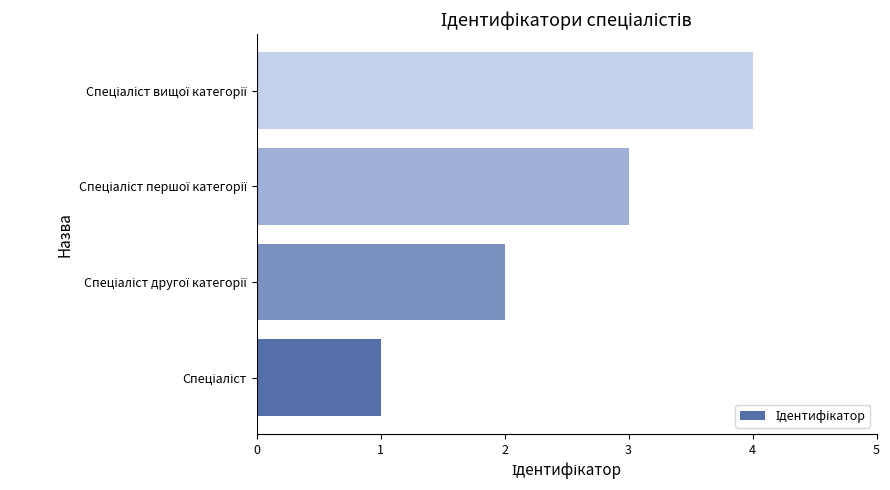

What is the greatest value displayed?

4